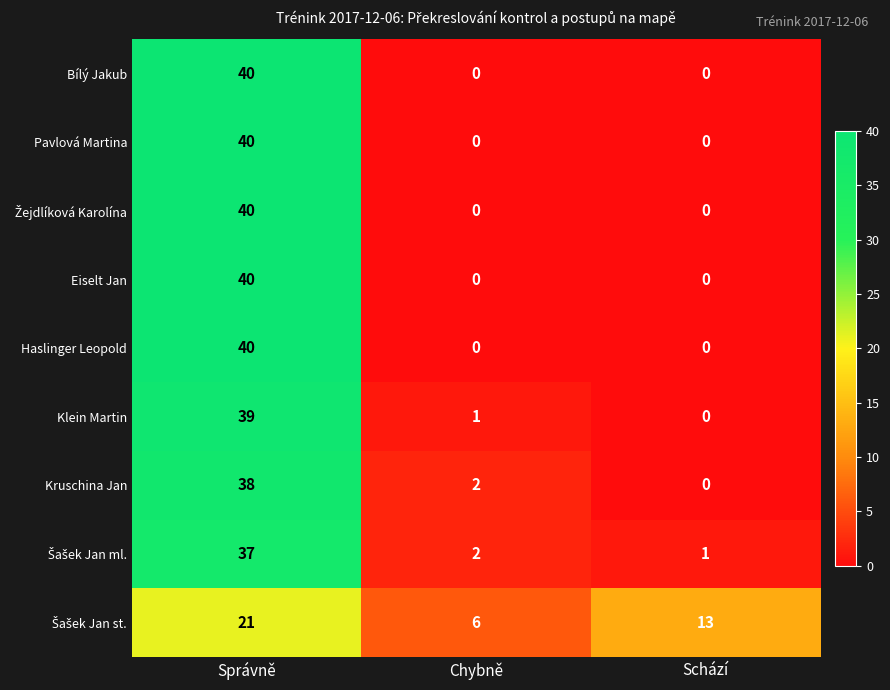

Is it true that Kruschina Jan equals -14 at Schází?

False